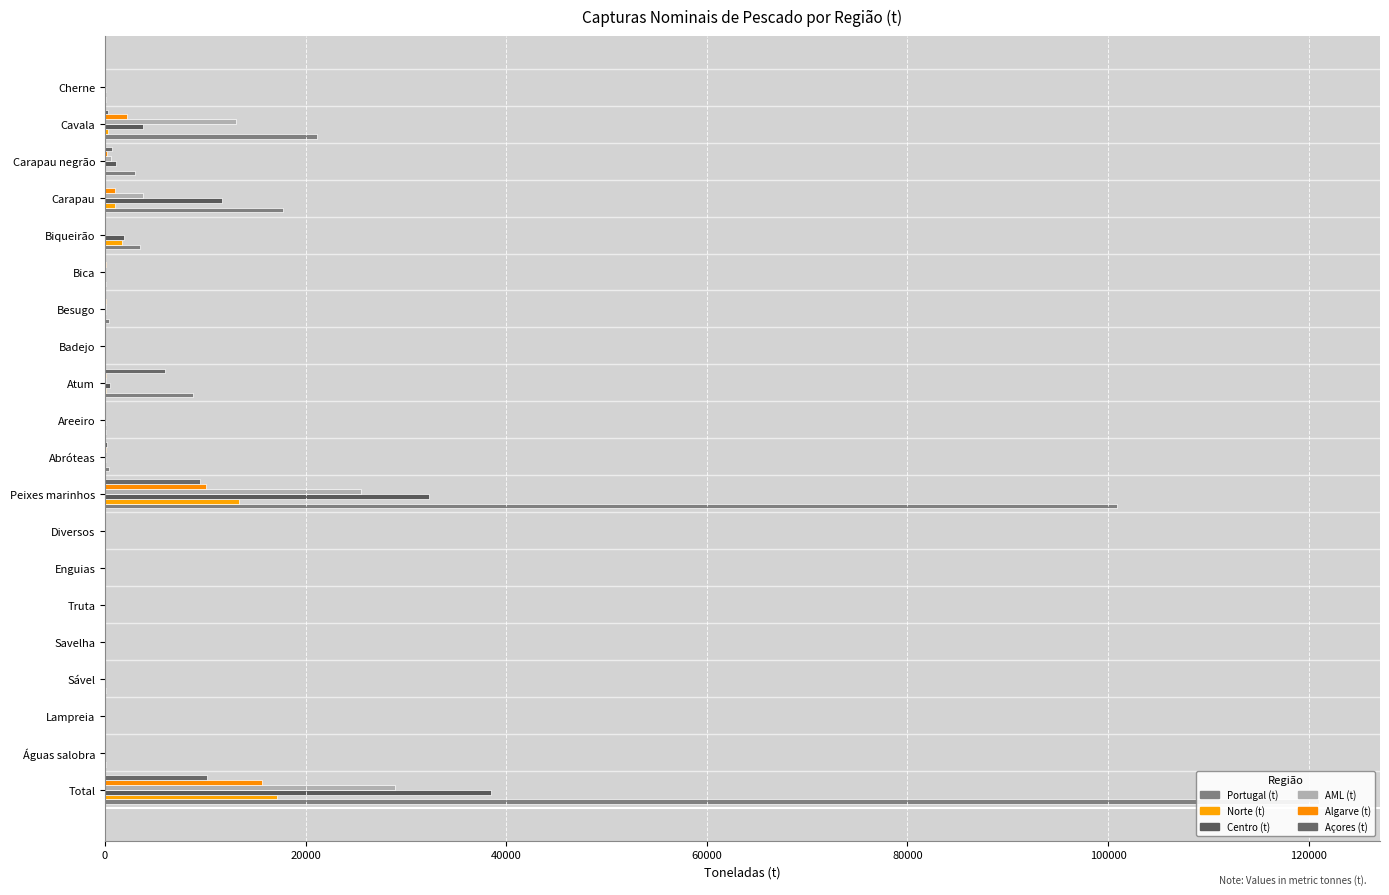

Reading right to left, what are all the values shown in this chart?

Portugal (t): 136	21144	2959	17702	3533	73	413	9	8789	109	375	100857	1	3	1	3	55	20	83	121069
Norte (t): 1	282	3	1044	1681	1	22	4	91	6	1	13341	0	1	1	0	26	18	46	17177
Centro (t): 67	3787	1080	11619	1848	1	95	2	524	72	66	32296	0	1	0	2	28	3	34	38456
AML (t): 7	13097	601	3828	1	7	58	0	109	17	14	25519	1	1	0	0	1	0	2	28943
Algarve (t): 7	2213	204	1012	0	59	130	0	96	13	59	10096	0	0	0	0	0	0	1	15658
Açores (t): 52	342	691	0	0	0	47	1	6028	0	199	9515	0	0	0	0	0	0	0	10200